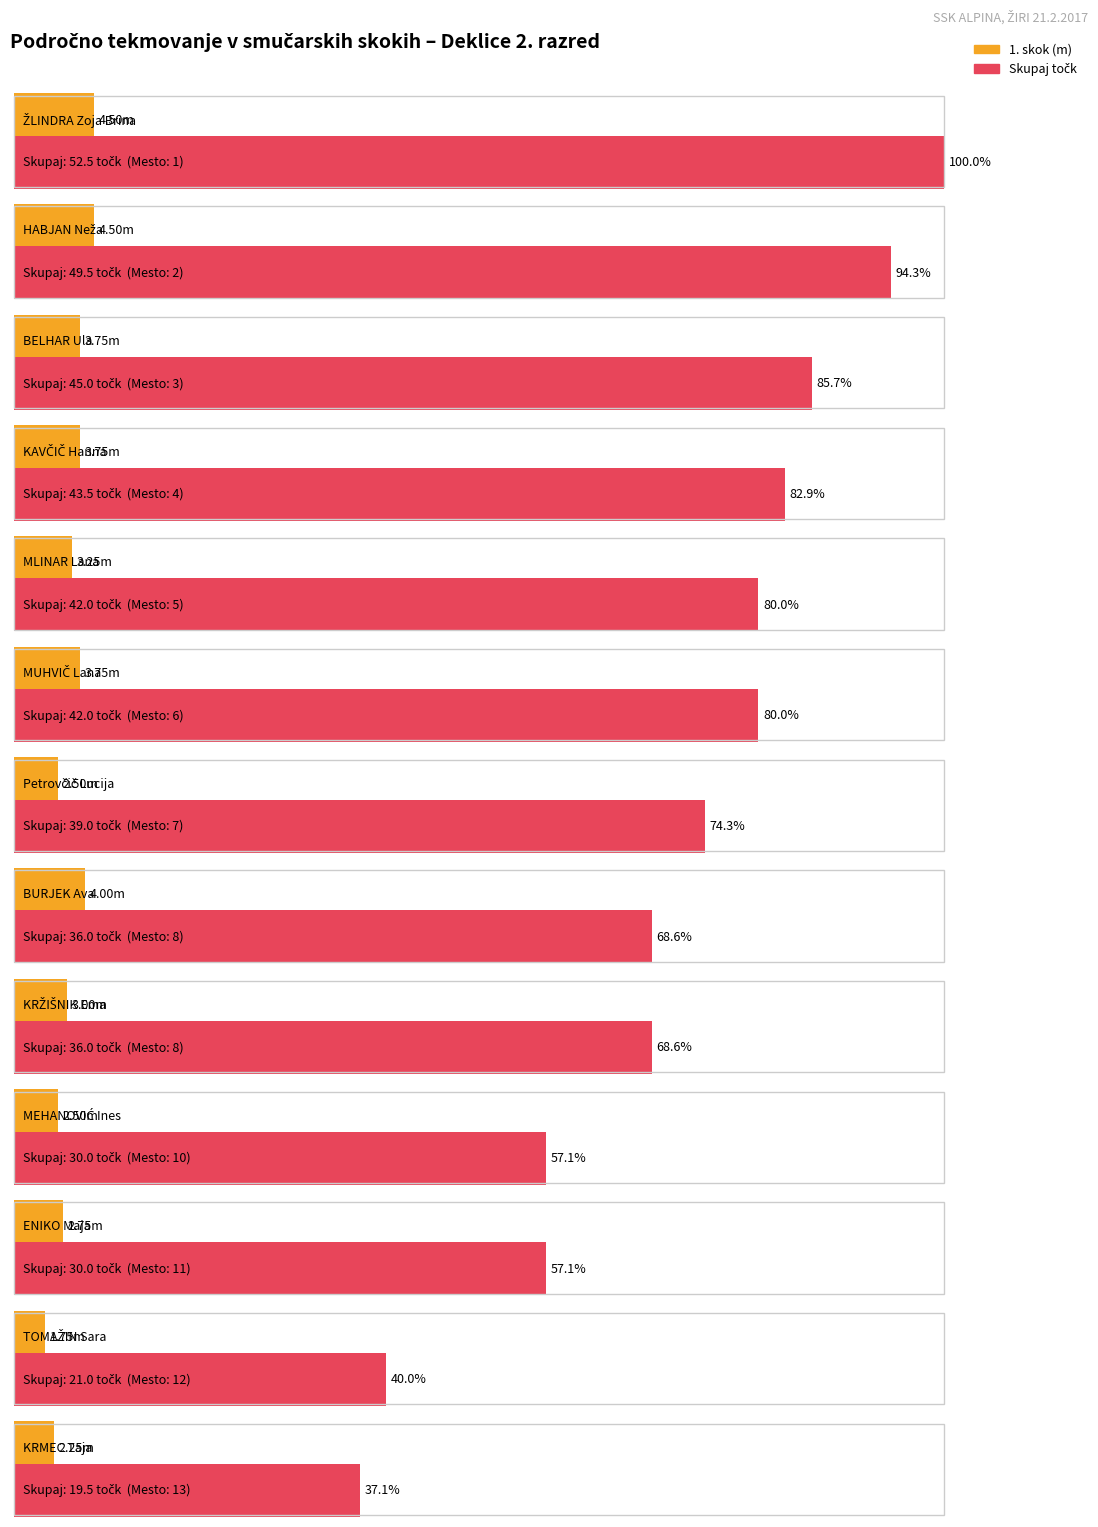

What is the total value across all series at BELHAR Ula?

48.8